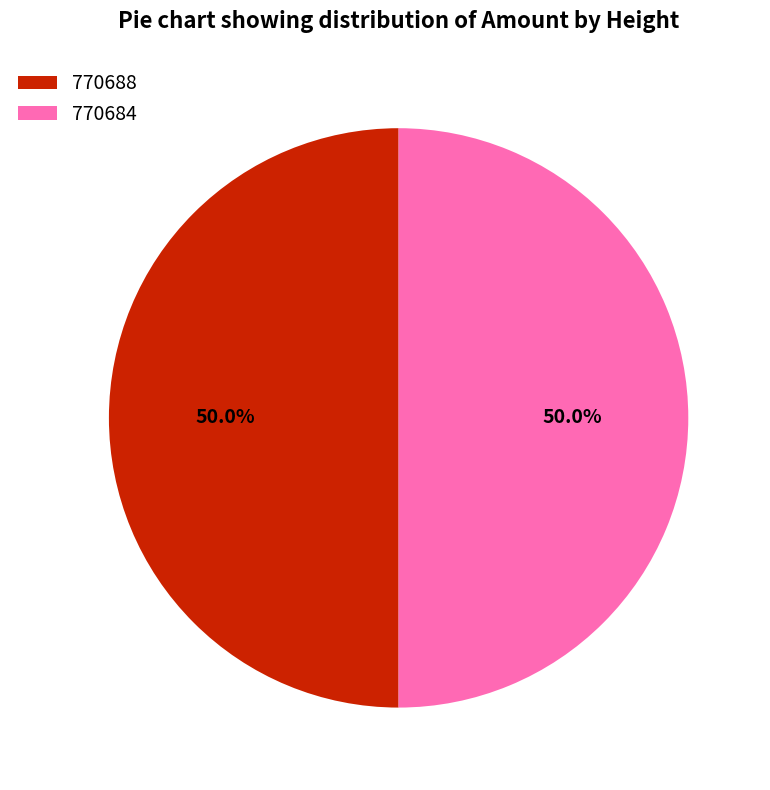

To the nearest percent, what portion does 770684 represent?

50%